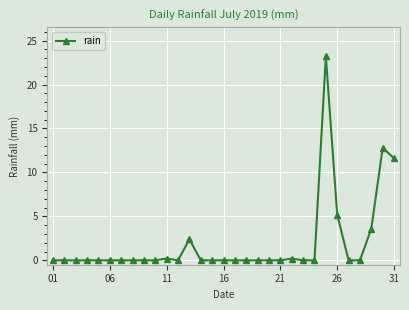

What is the maximum value shown in the chart?

23.2